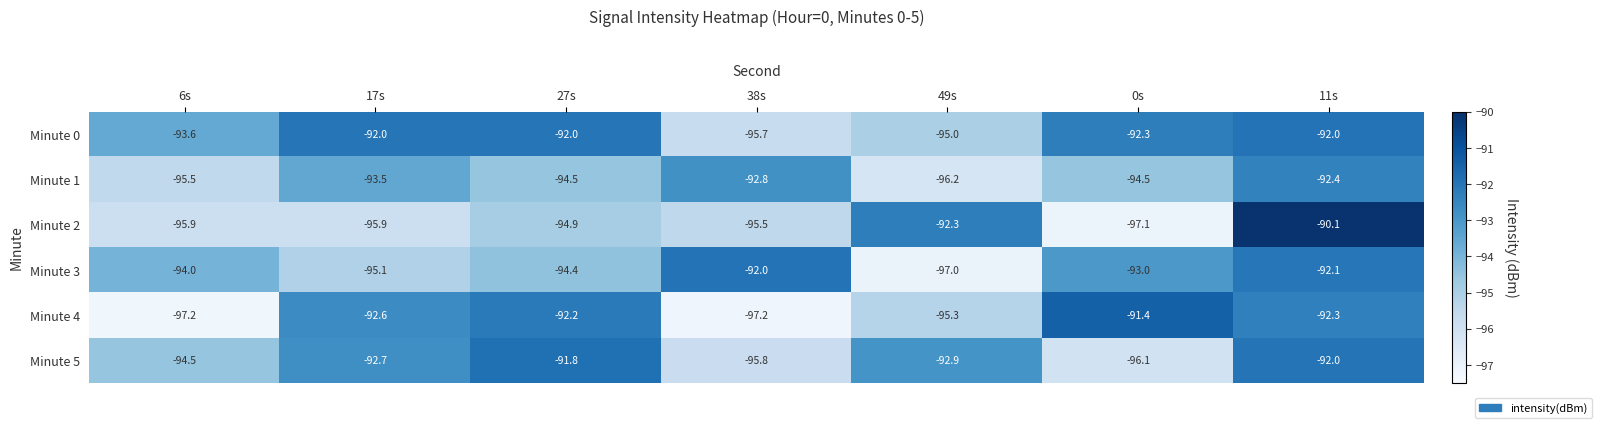

Which series has the largest total across all categories?

Minute 0